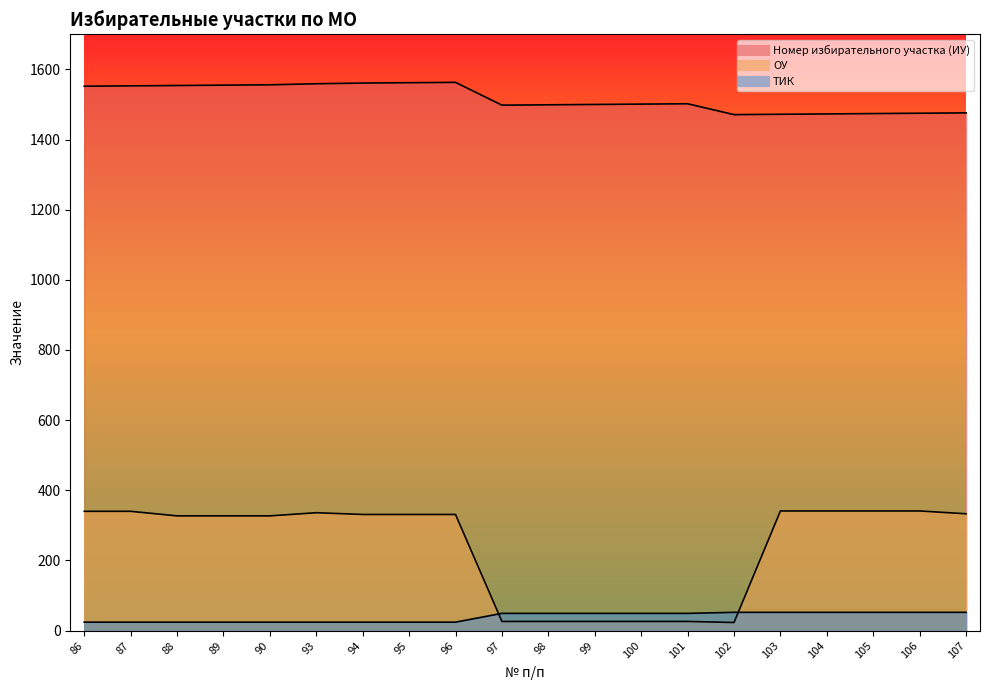

Between which two adjacent categories do ОУ and ТИК first intersect?

96 and 97